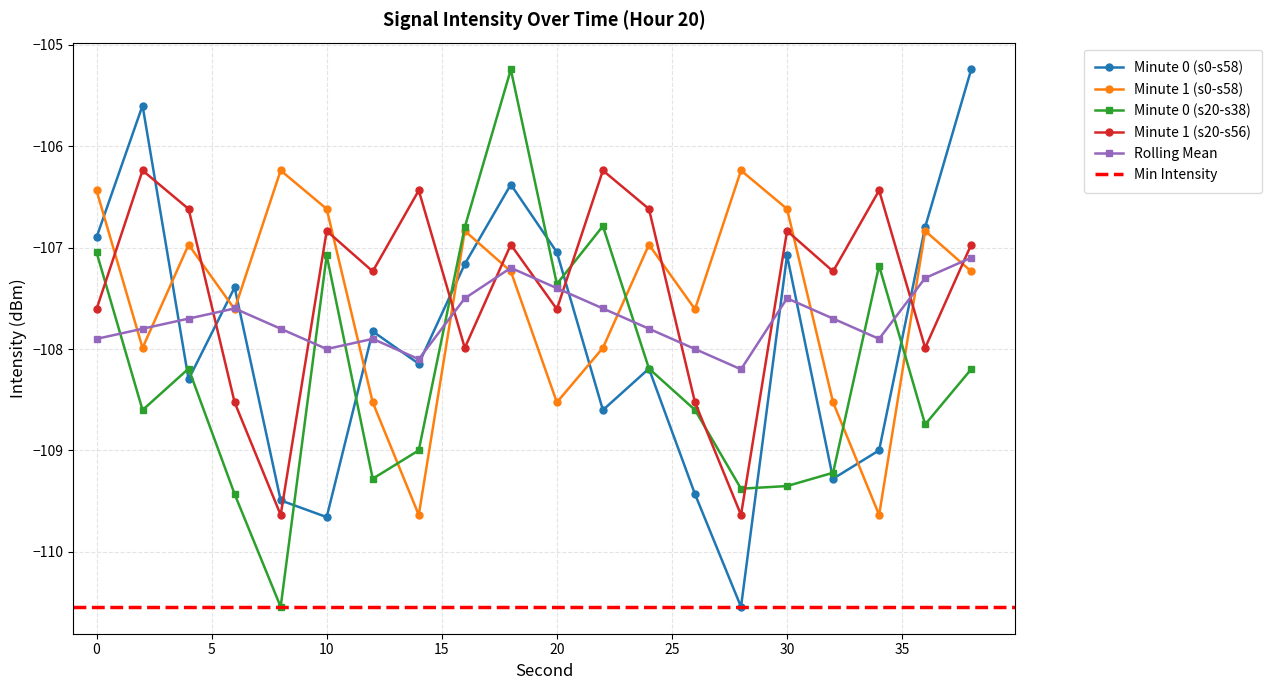

The value of Minute 1 (s20-s56) at 12 is -51.2. True or false?

False